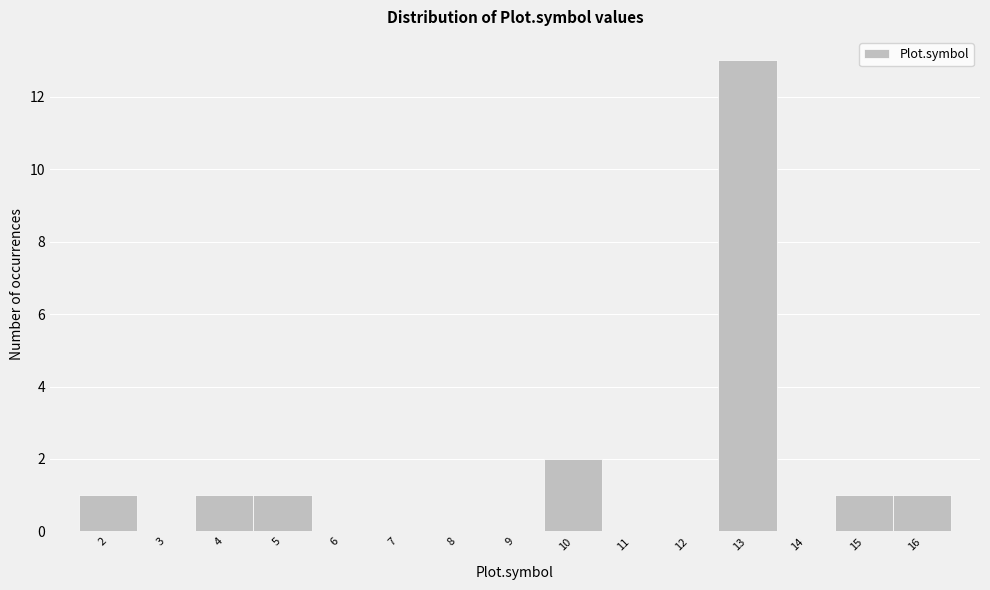

Reading left to right, list every bar in this chart as the range it spans on the x-axis followed by its height. The values are not printed on the chart, so give them approximately, as read against the axis.

1.5 to 2.5: 1
2.5 to 3.5: 0
3.5 to 4.5: 1
4.5 to 5.5: 1
5.5 to 6.5: 0
6.5 to 7.5: 0
7.5 to 8.5: 0
8.5 to 9.5: 0
9.5 to 10.5: 2
10.5 to 11.5: 0
11.5 to 12.5: 0
12.5 to 13.5: 13
13.5 to 14.5: 0
14.5 to 15.5: 1
15.5 to 16.5: 1